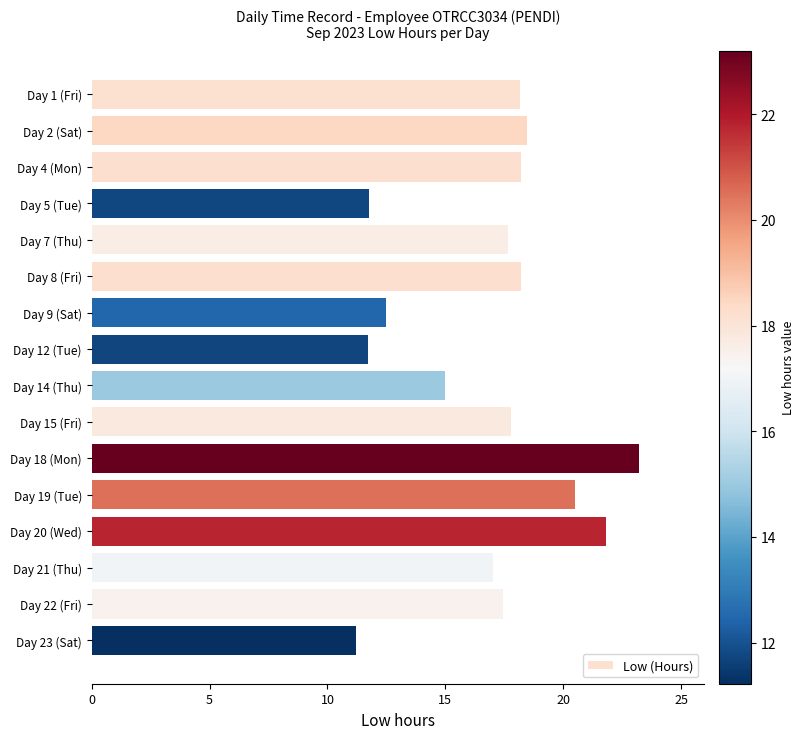

How many distinct data groups are displayed?

1